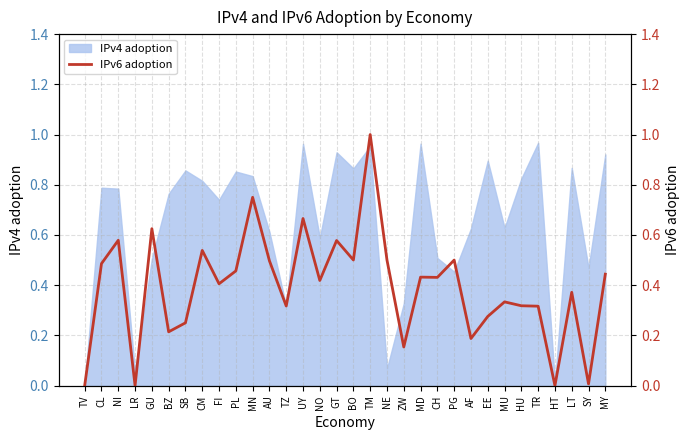

What is the label of the 17th point from the right?

GT